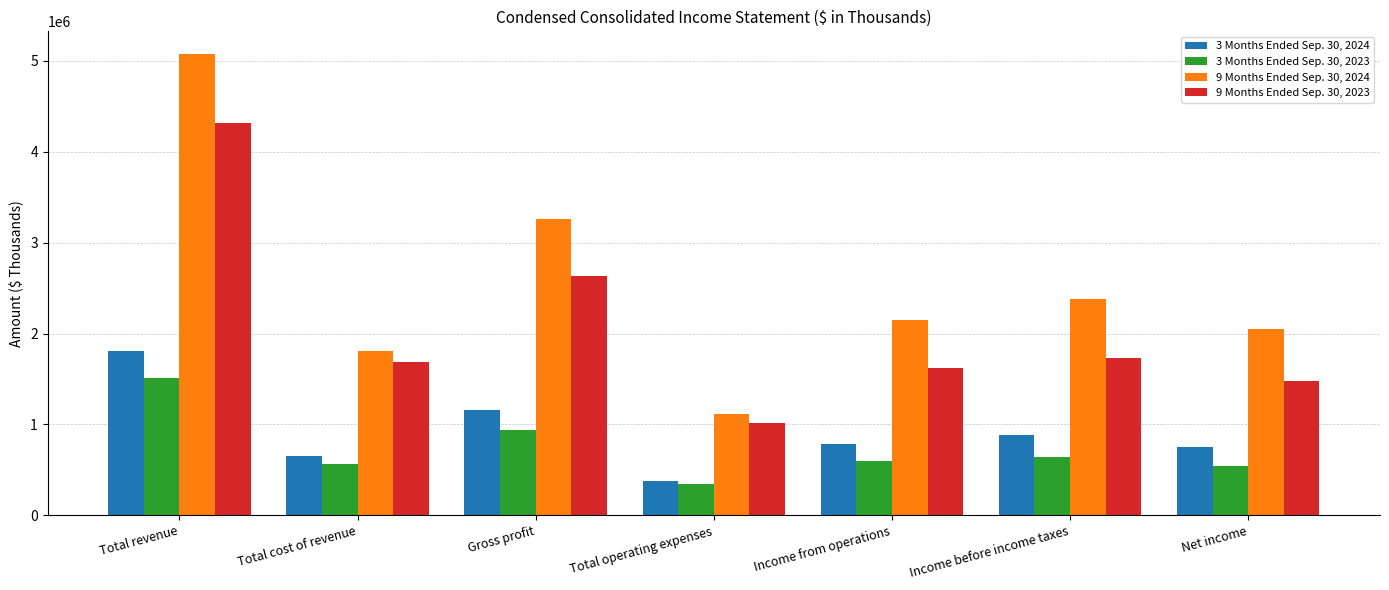

At which category is the sum across all series the highest?

Total revenue